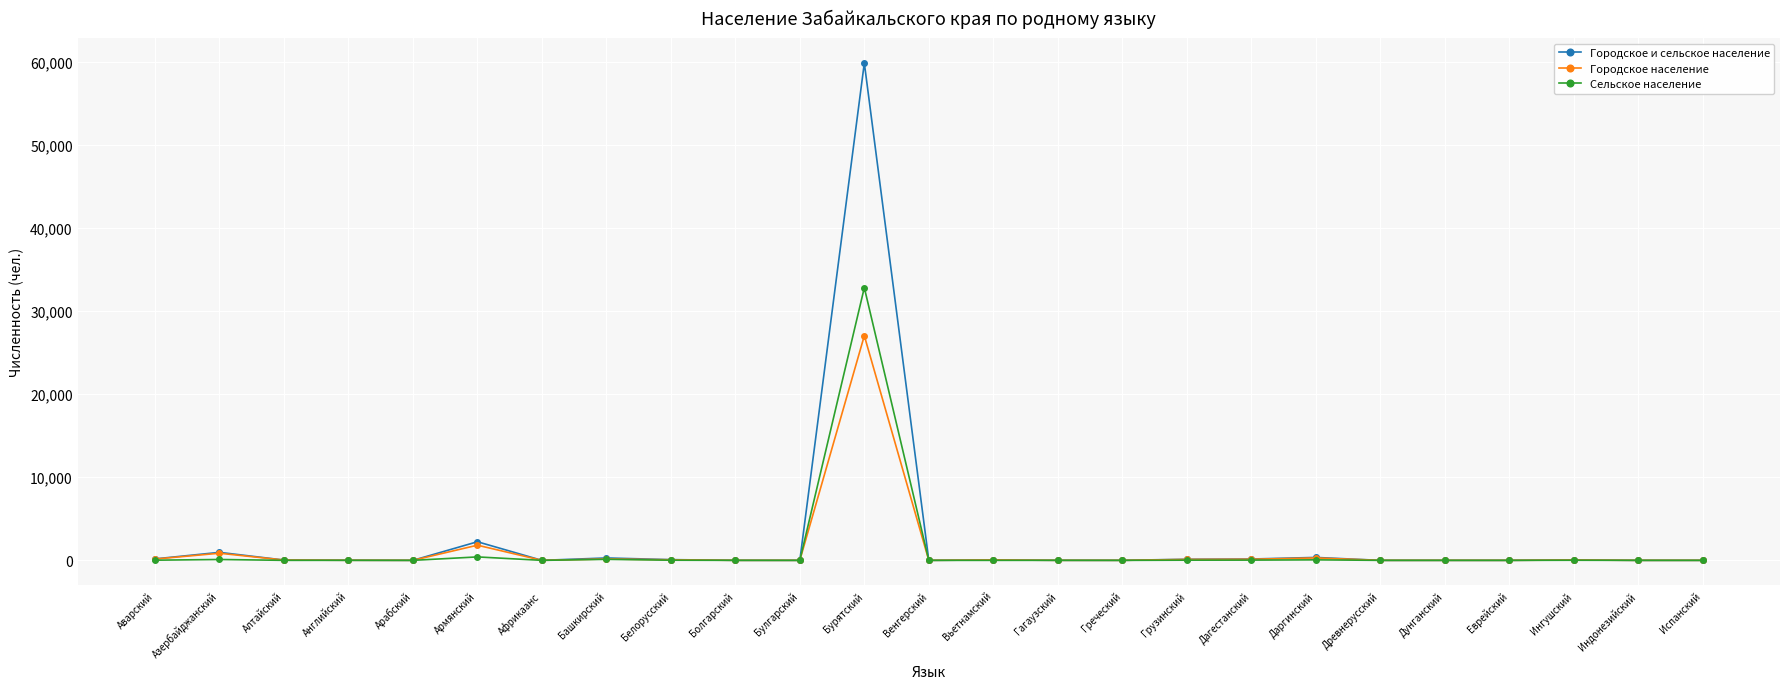

Rank the series by their maximum value, from highest to lowest.

Городское и сельское население, Сельское население, Городское население